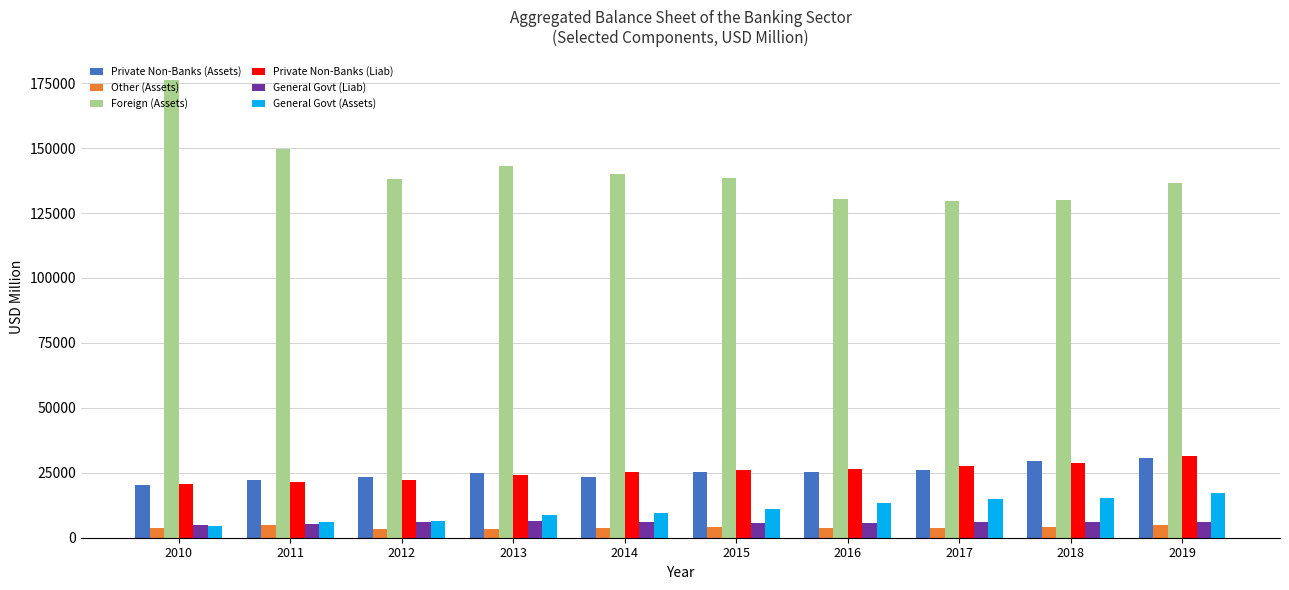

The value of General Govt (Liab) at 2012 is 6194.2. True or false?

True